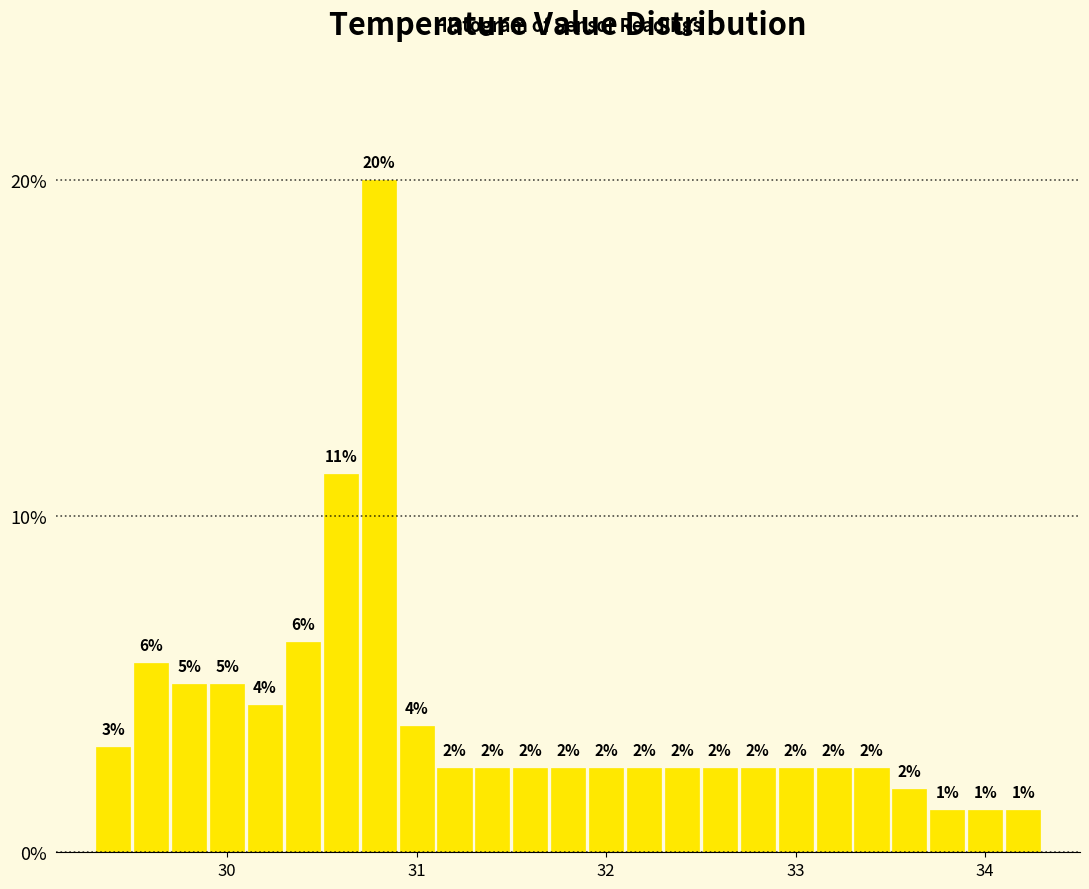

Around what value on the x-axis is the tallest bar? Give the approximate position of its centre, as read against the axis.

30.8